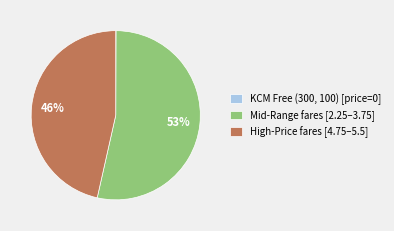

What percentage is the High-Price fares [4.75–5.5] slice, to the nearest percent?

46%